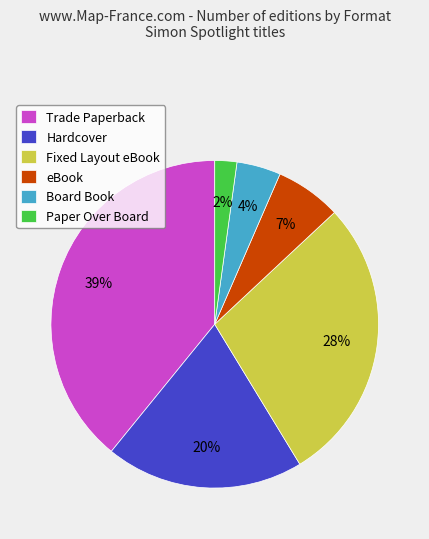

Count the number of slices in the pie.

6